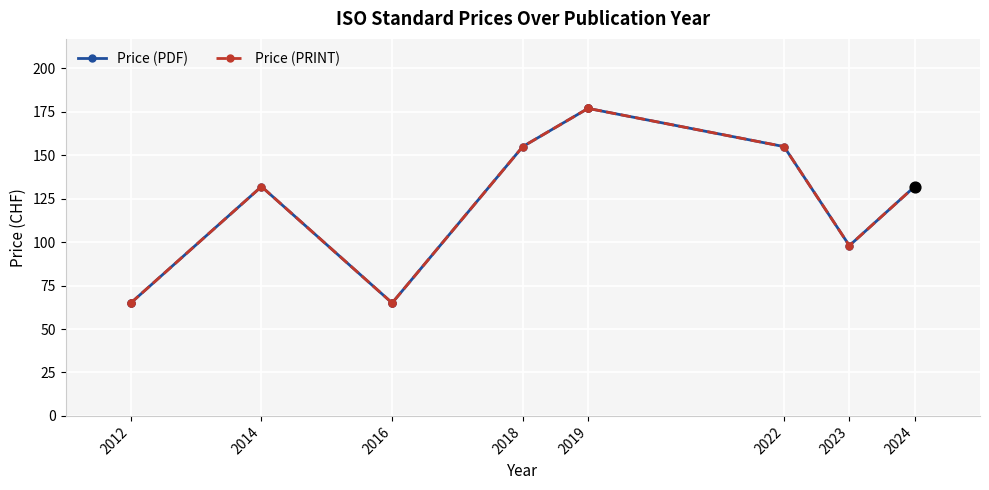

Is the value of Price (PDF) at 2022 greater than the value of Price (PRINT) at 2016?

Yes